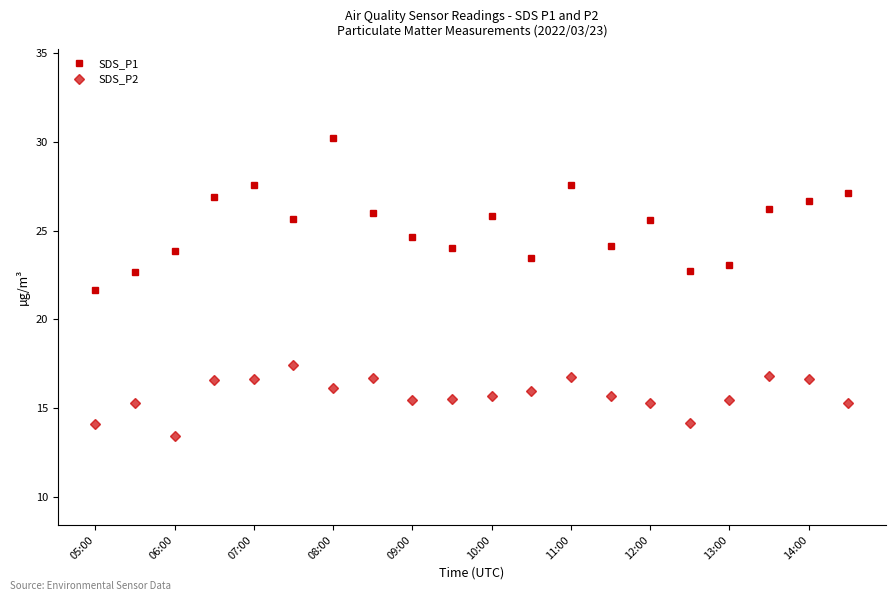

Which series has the widest spread of values?

SDS_P1